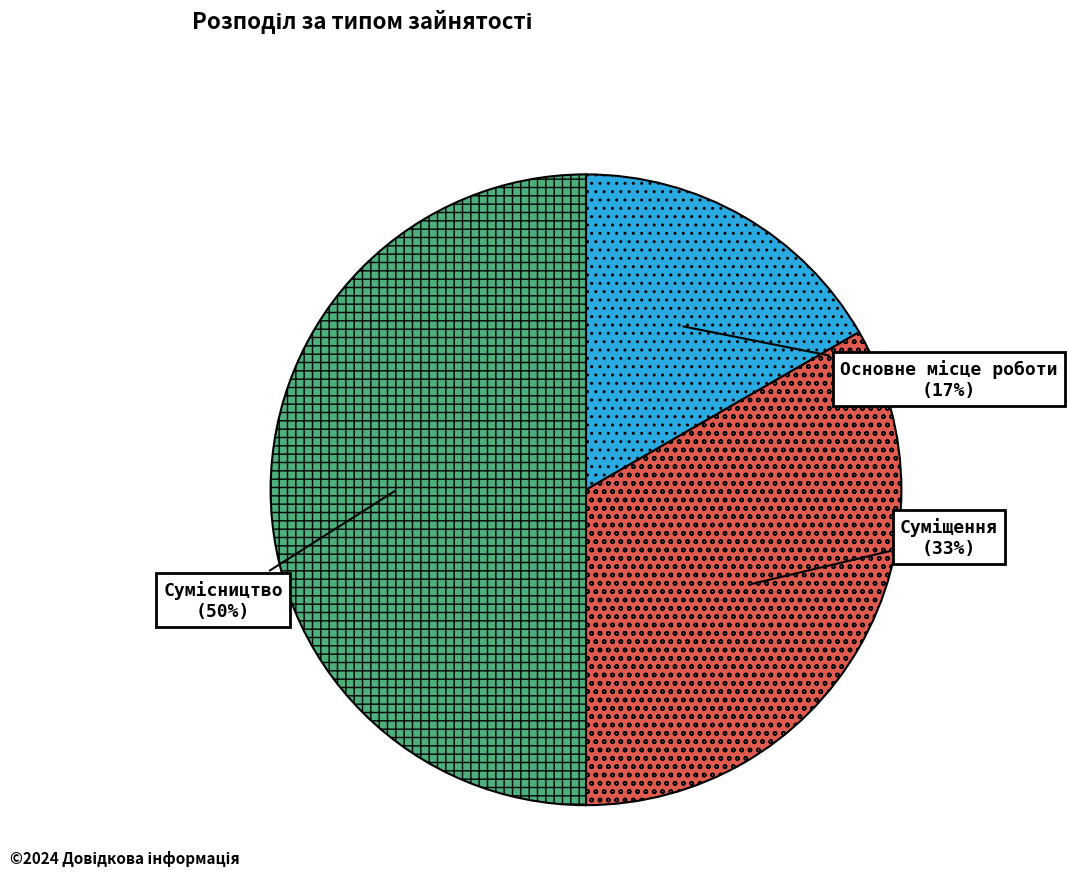

To the nearest percent, what is the difference between the largest and smallest slice percentages?

33%